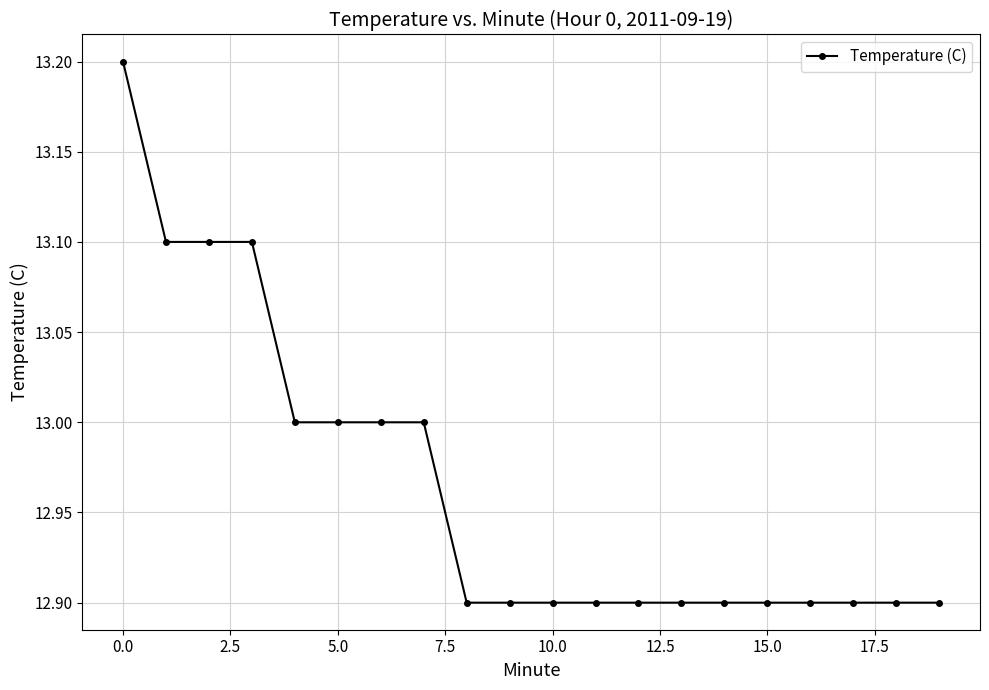

What is the greatest value displayed?

13.2